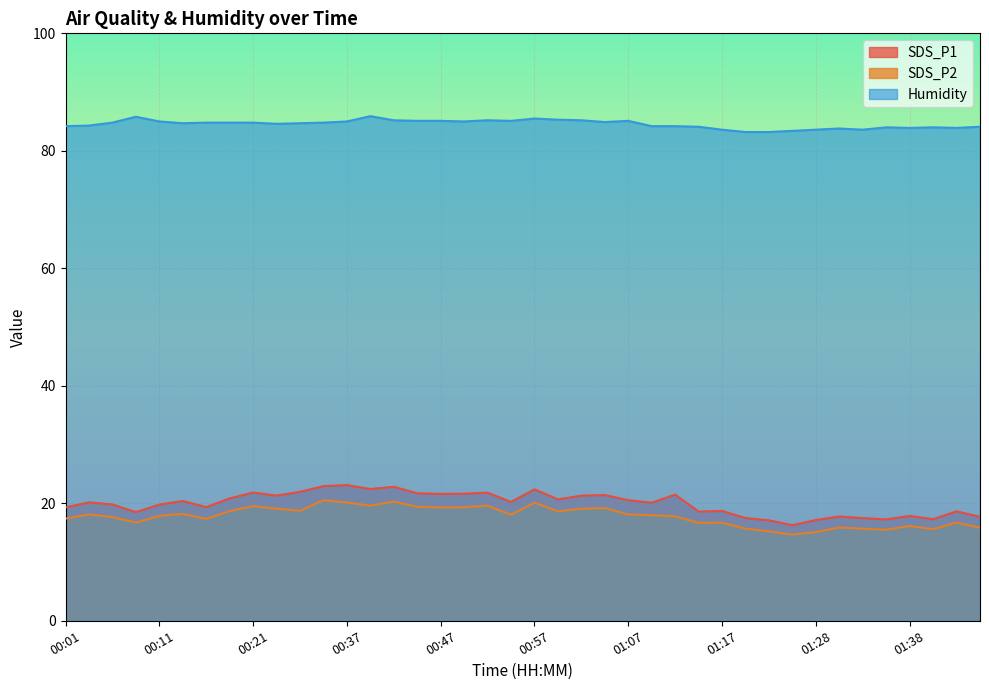

True or false: SDS_P1 and SDS_P2 cross at least once.

False